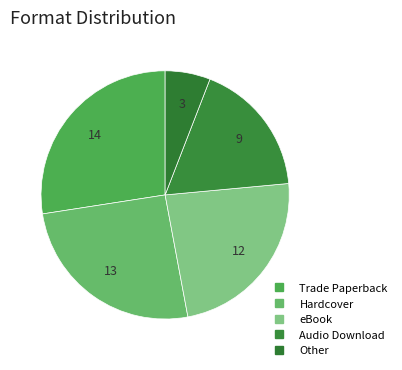

The Other slice represents 18% of the pie. True or false?

False